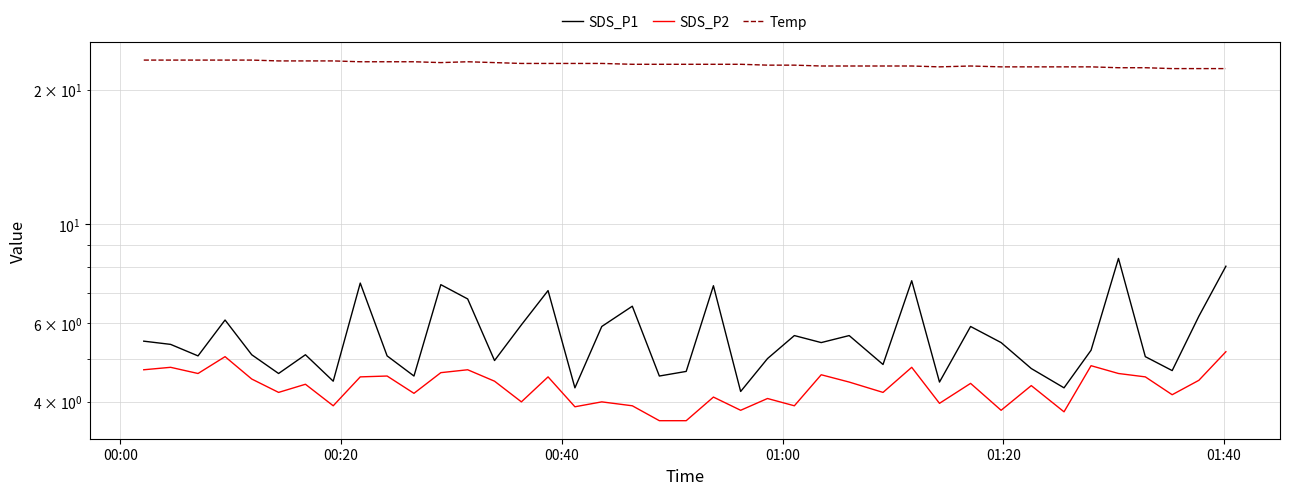

True or false: Temp and SDS_P1 cross at least once.

False